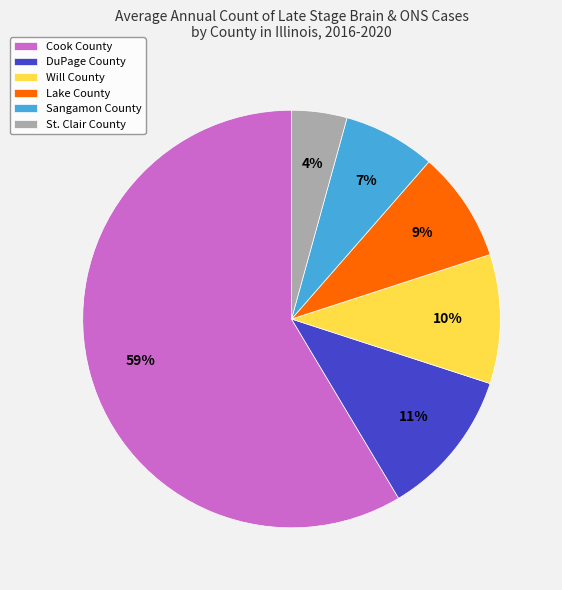

What percentage is the DuPage County slice, to the nearest percent?

11%